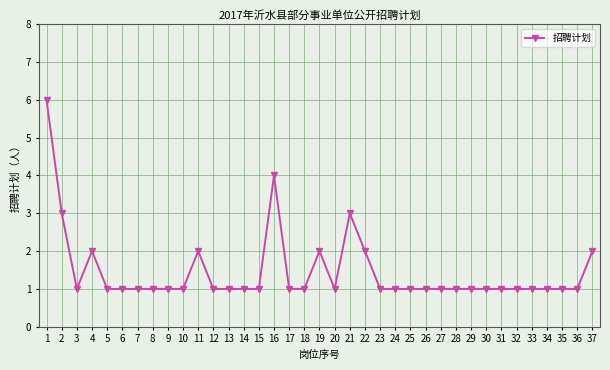

How many categories are shown in the chart?

37